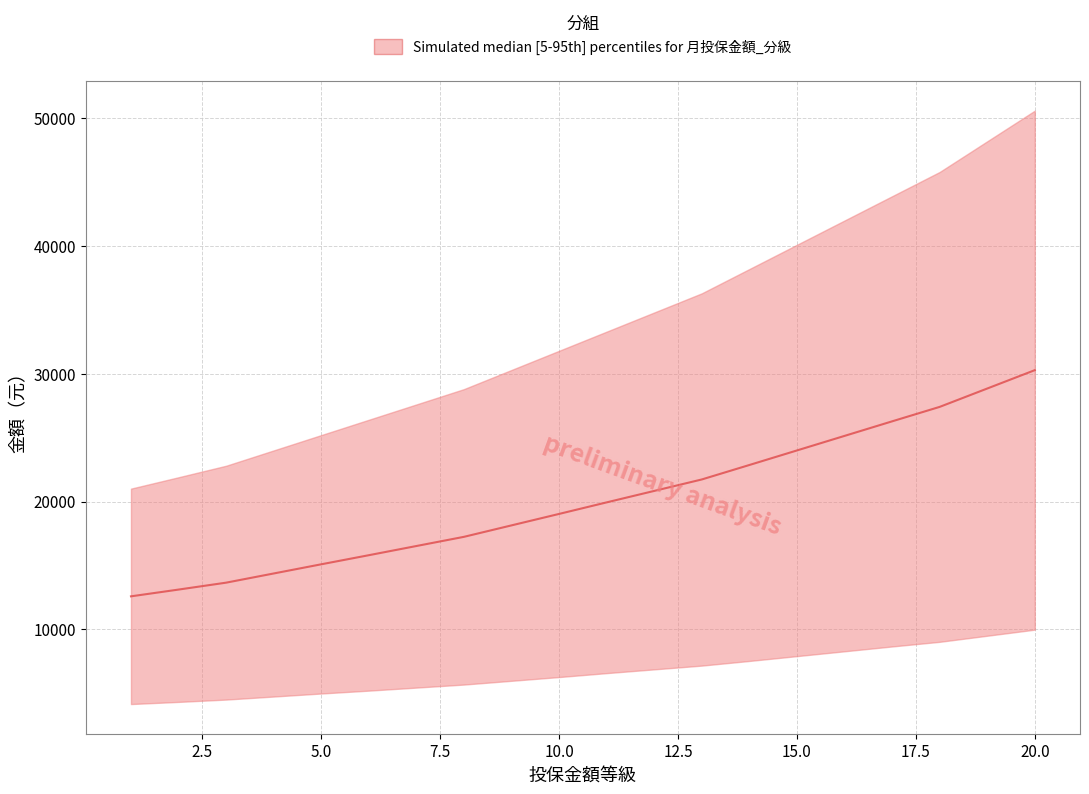

Is it true that the value at 17 is 41684.3?

False